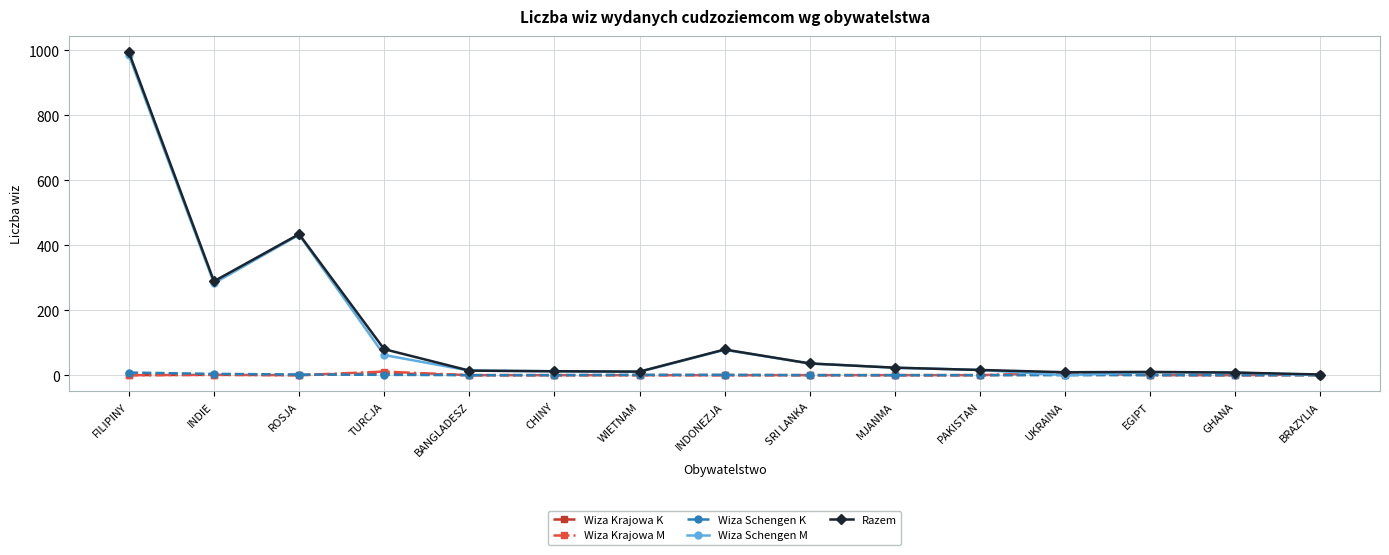

Count the number of data series in this chart.

5